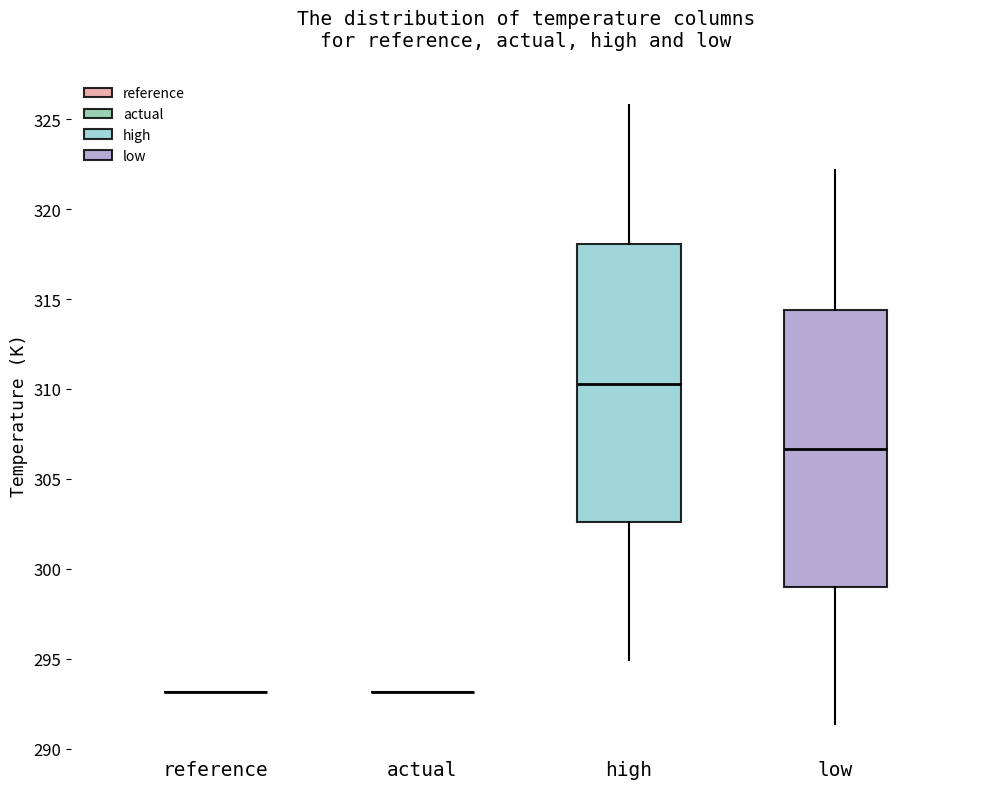

Where does the lower whisker of the box for high end on the y-axis? The values are not printed on the chart, so give them approximately, as read against the axis.

295.0